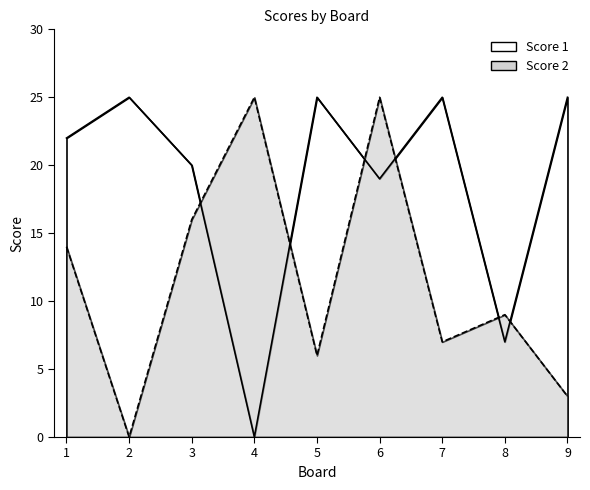

True or false: Score 1 and Score 2 cross at least once.

True